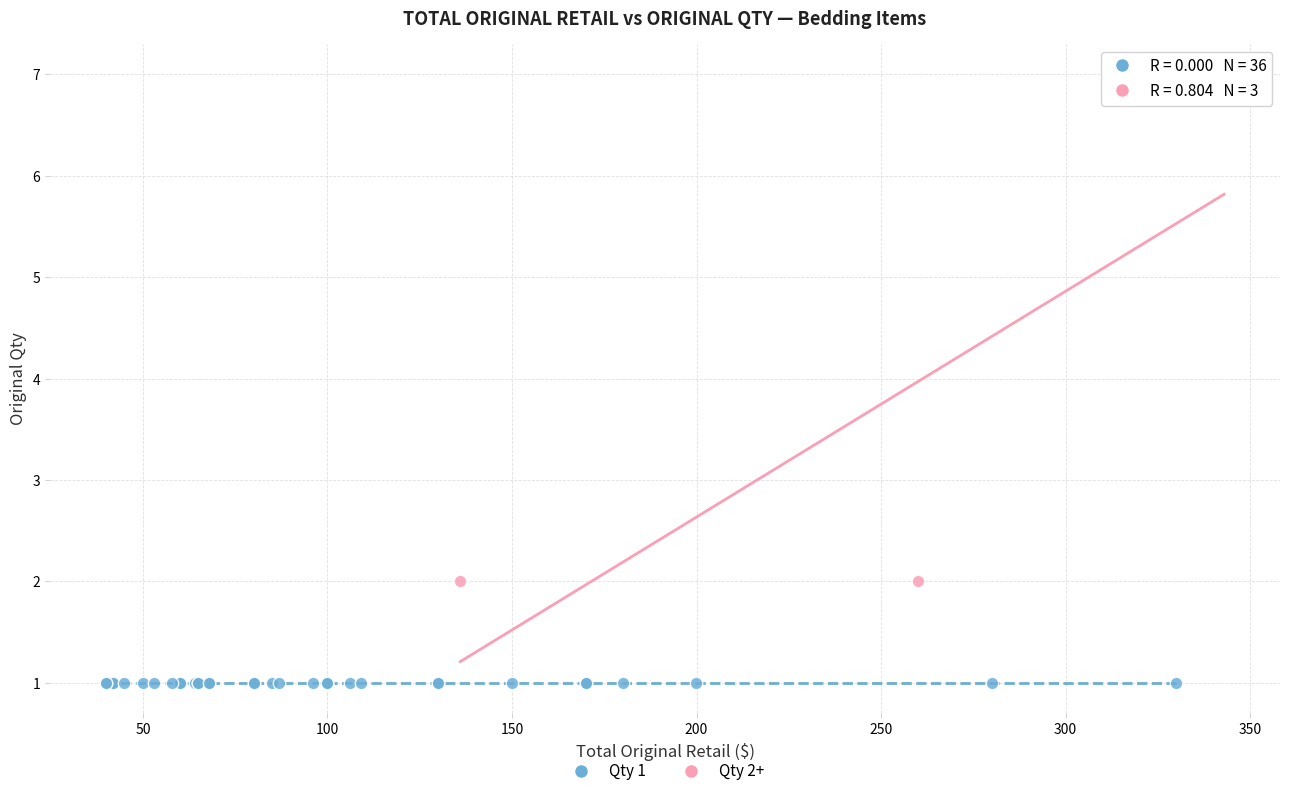

Which series contains the highest Y value?

Qty 2+